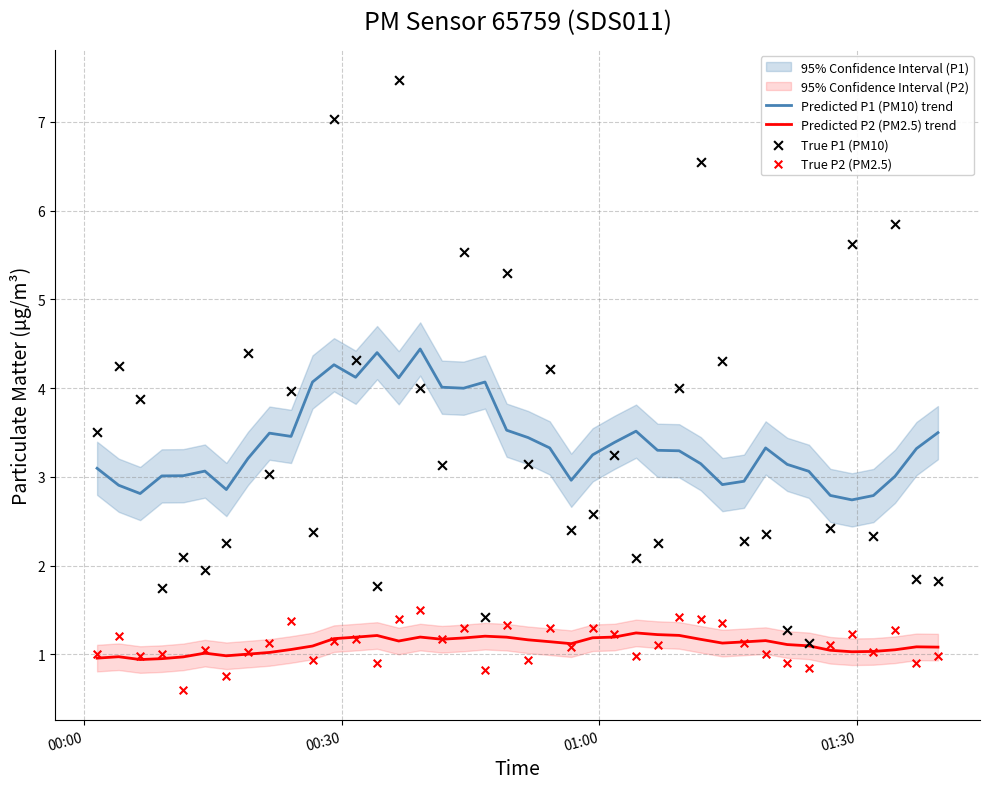

True or false: Predicted P2 (PM2.5) trend and Predicted P1 (PM10) trend intersect in this chart.

False